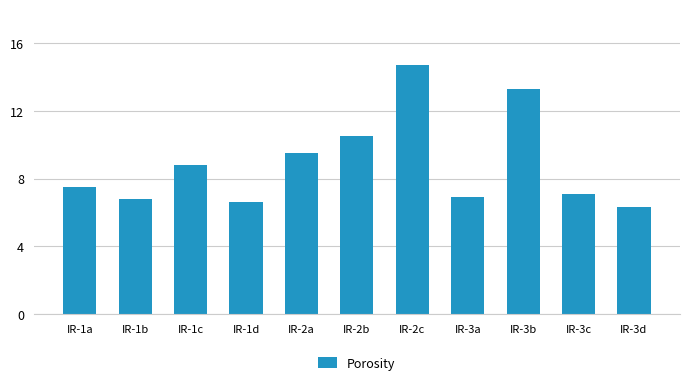

What is the maximum value shown in the chart?

14.7